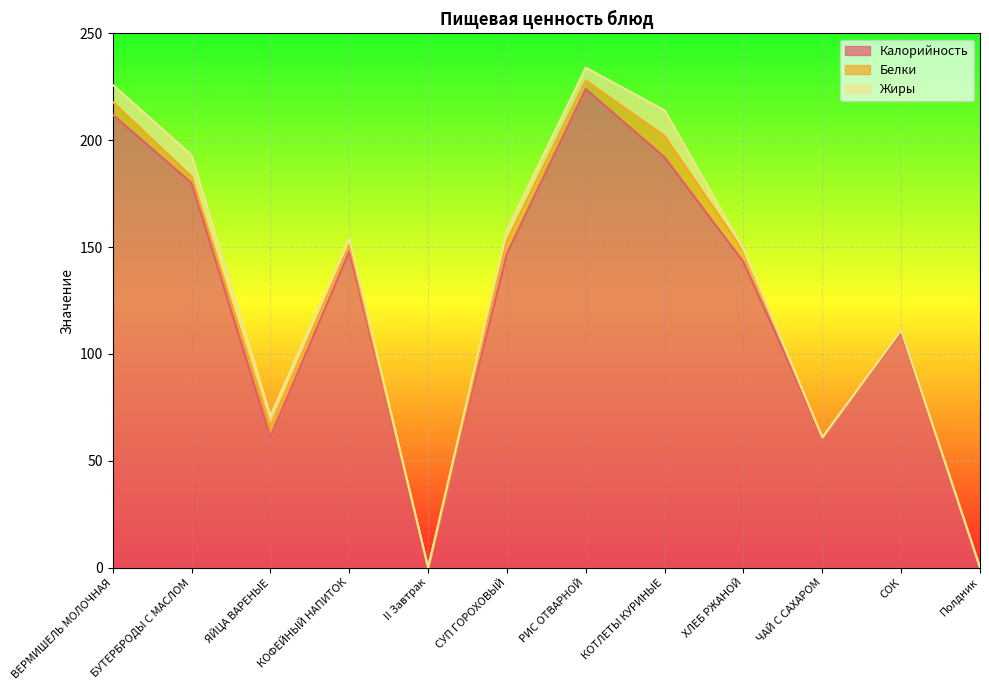

What is the label of the 5th point from the left?

II Завтрак